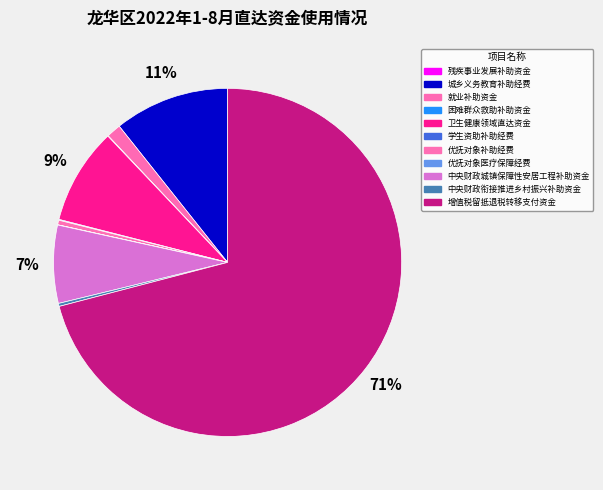

Approximately how many times larger is the value at 城乡义务教育补助经费 compared to 卫生健康领域直达资金?

1.2